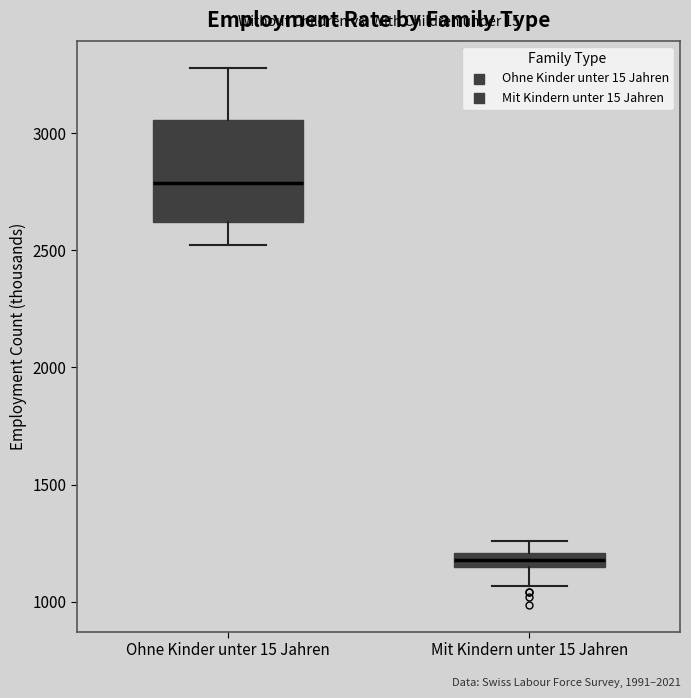

Which box has the lowest median line?

Mit Kindern unter 15 Jahren